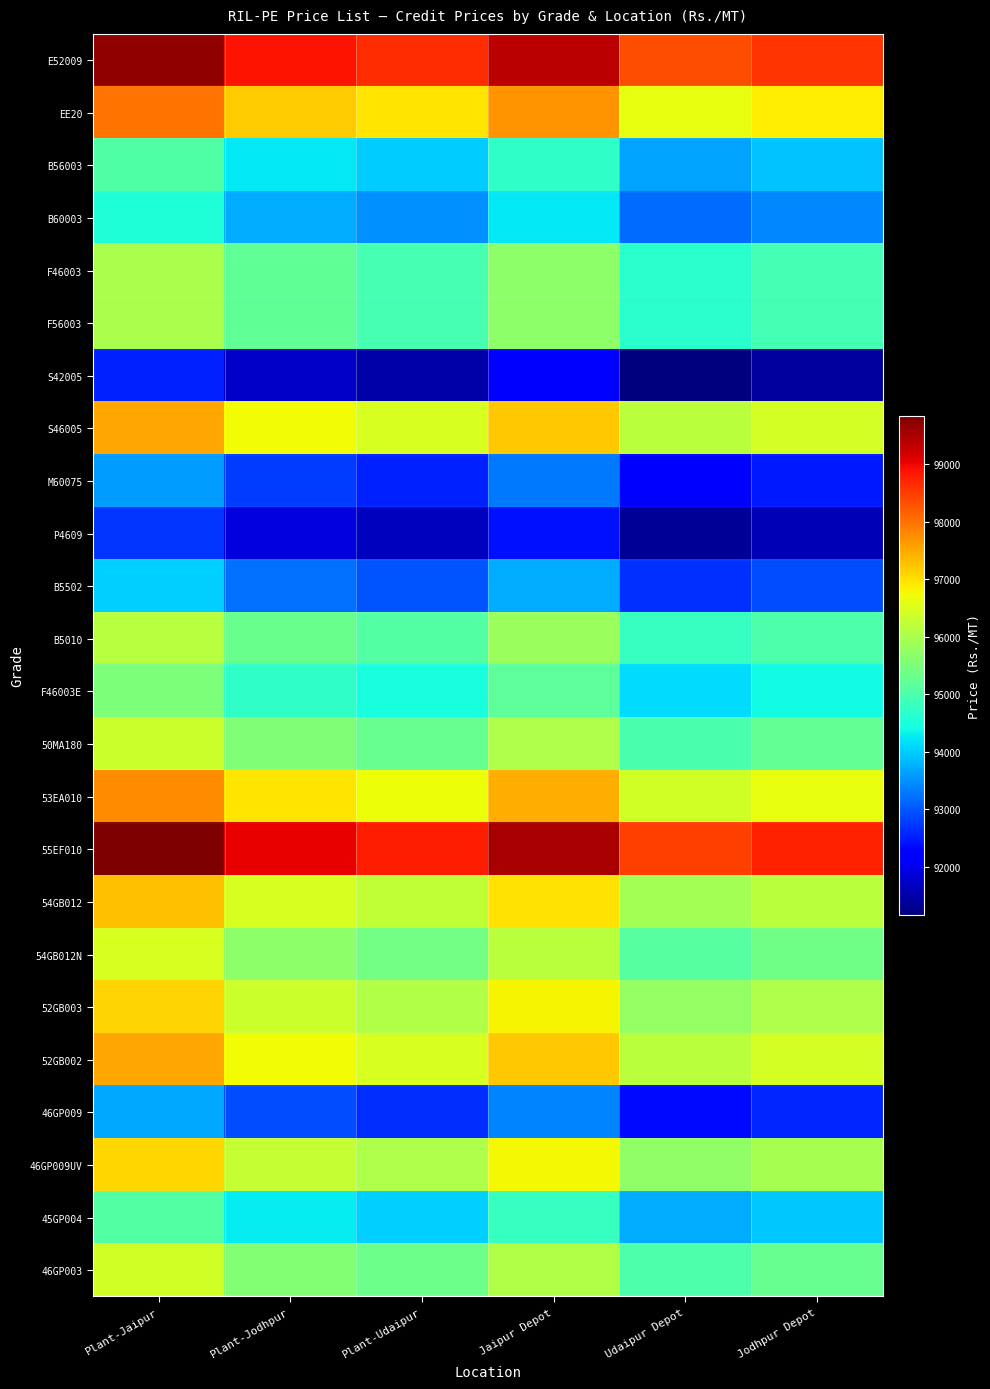

Which series has the widest spread of values?

E52009